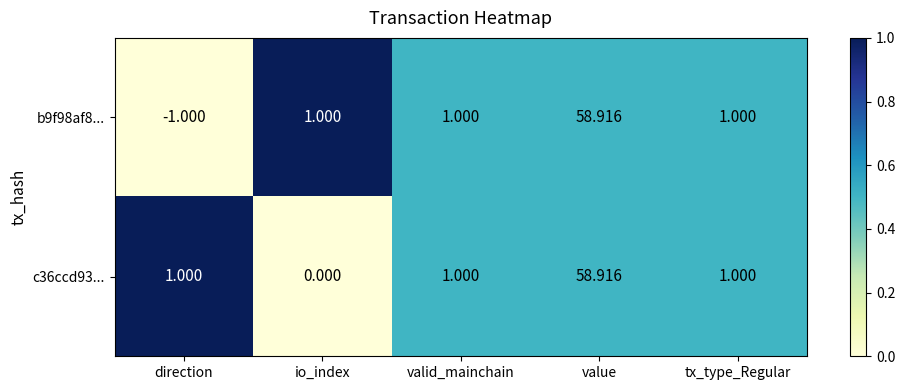

Which category has the lowest value across all series?

direction